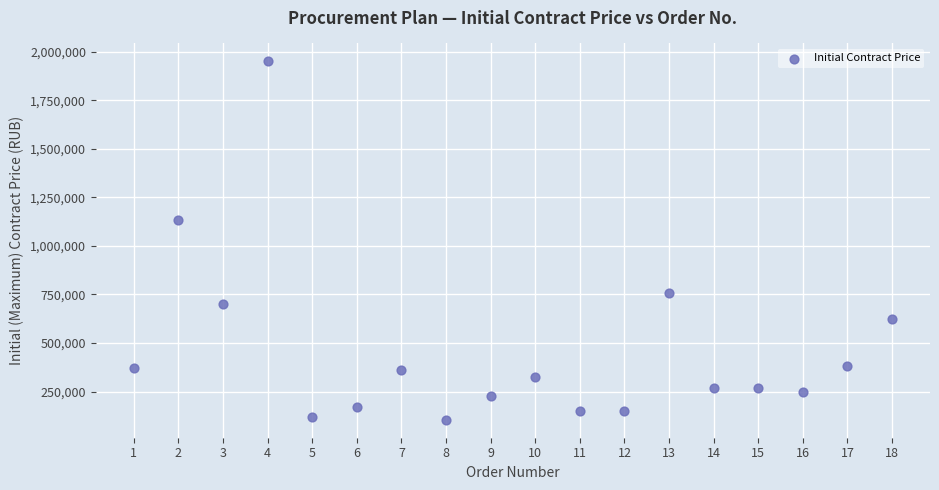

What is the range of Y values (max minus min)?

1845000.0